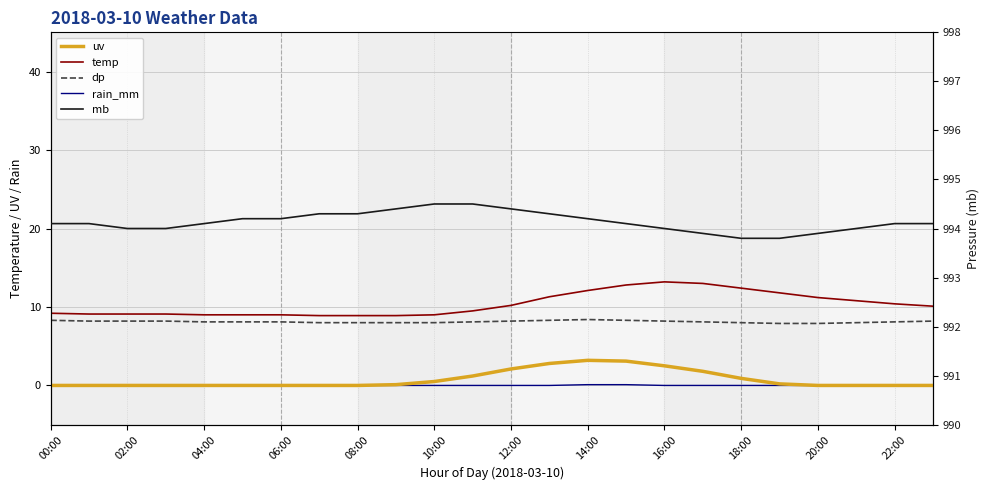

The mb series shows 1592.7 at 20:00. True or false?

False